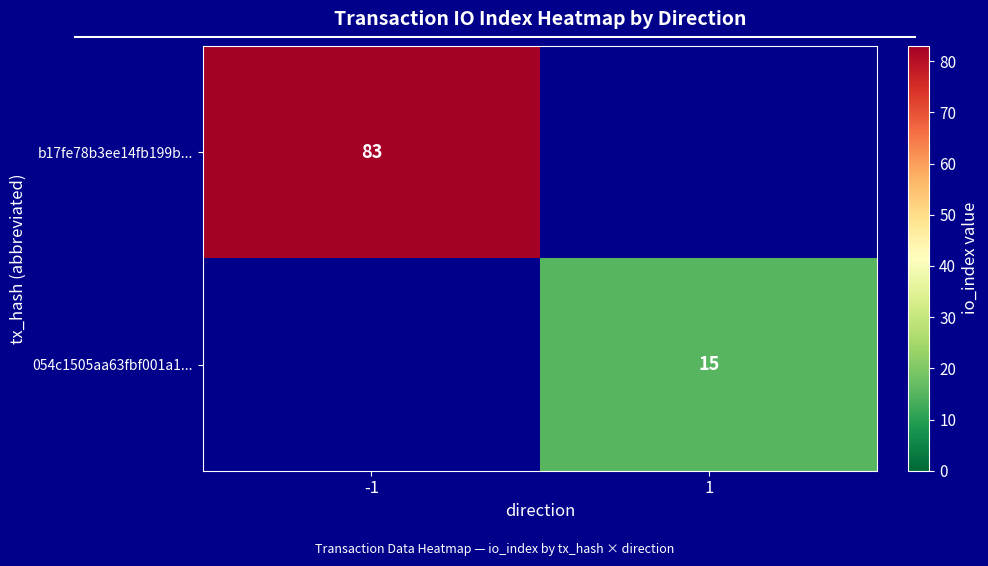

The 054c1505aa63fbf001a1... series shows 15 at 1. True or false?

True